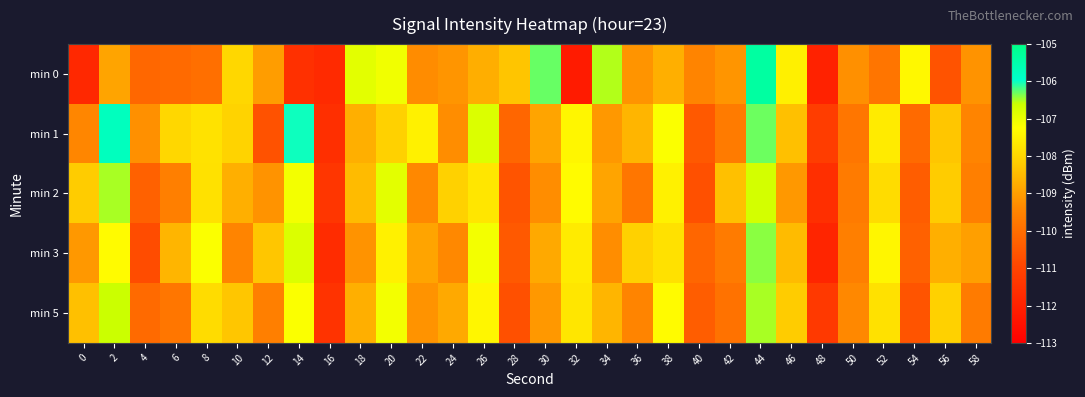

Which series has the largest total across all categories?

min 1